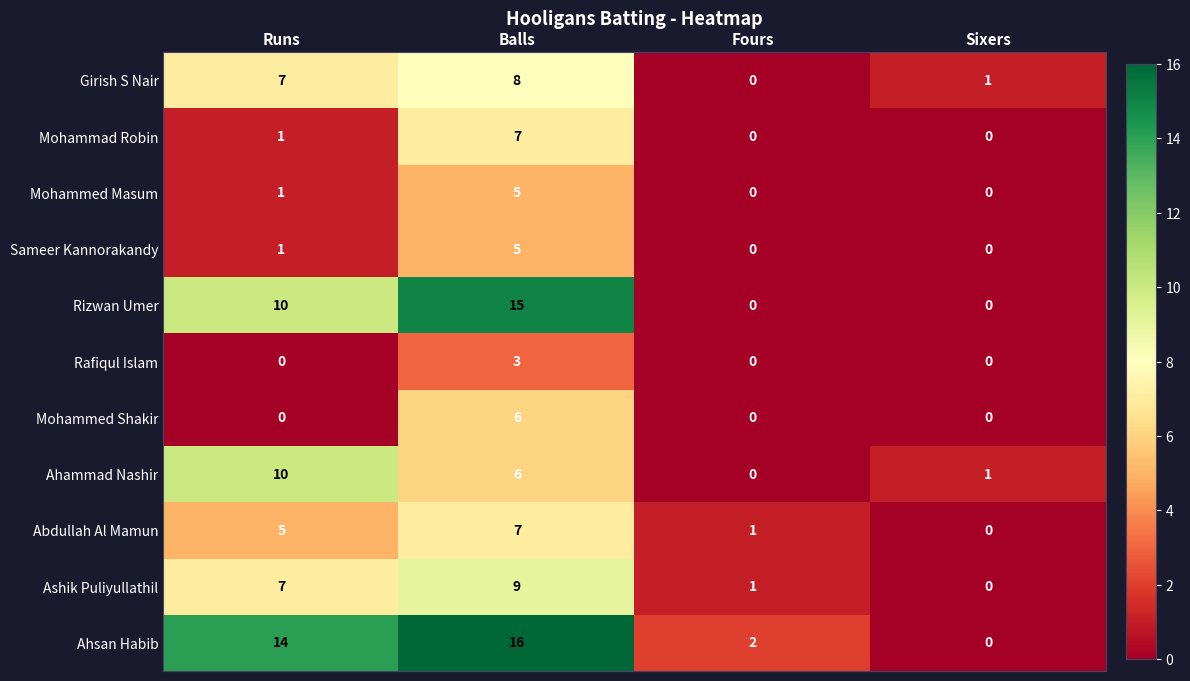

What is the difference between the second highest and minimum values in the Abdullah Al Mamun series?

5